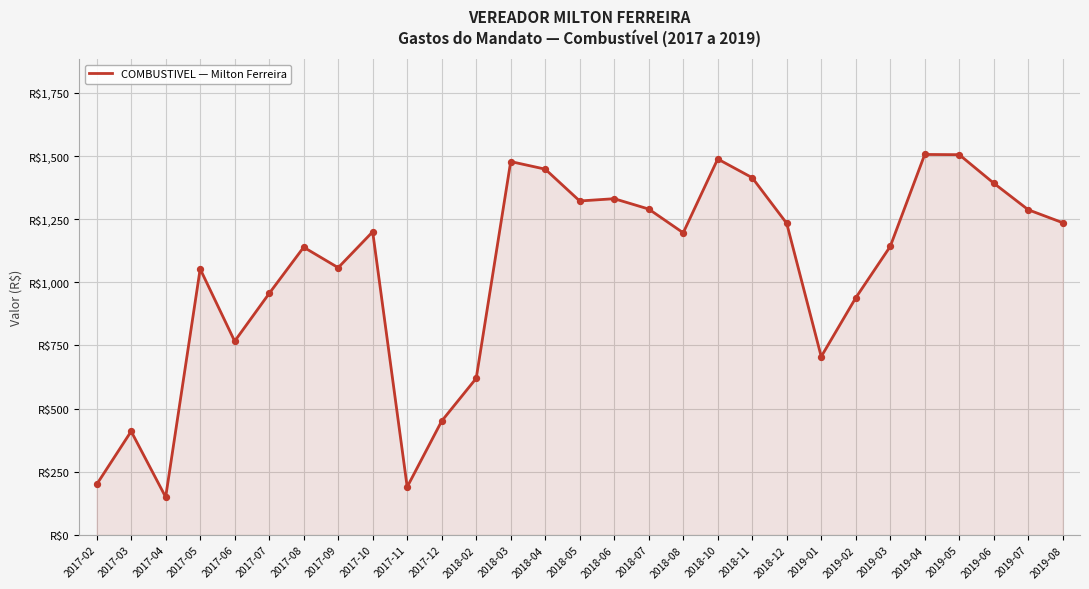

What is the change in value from 2017-08 to 2019-02?

-200.5